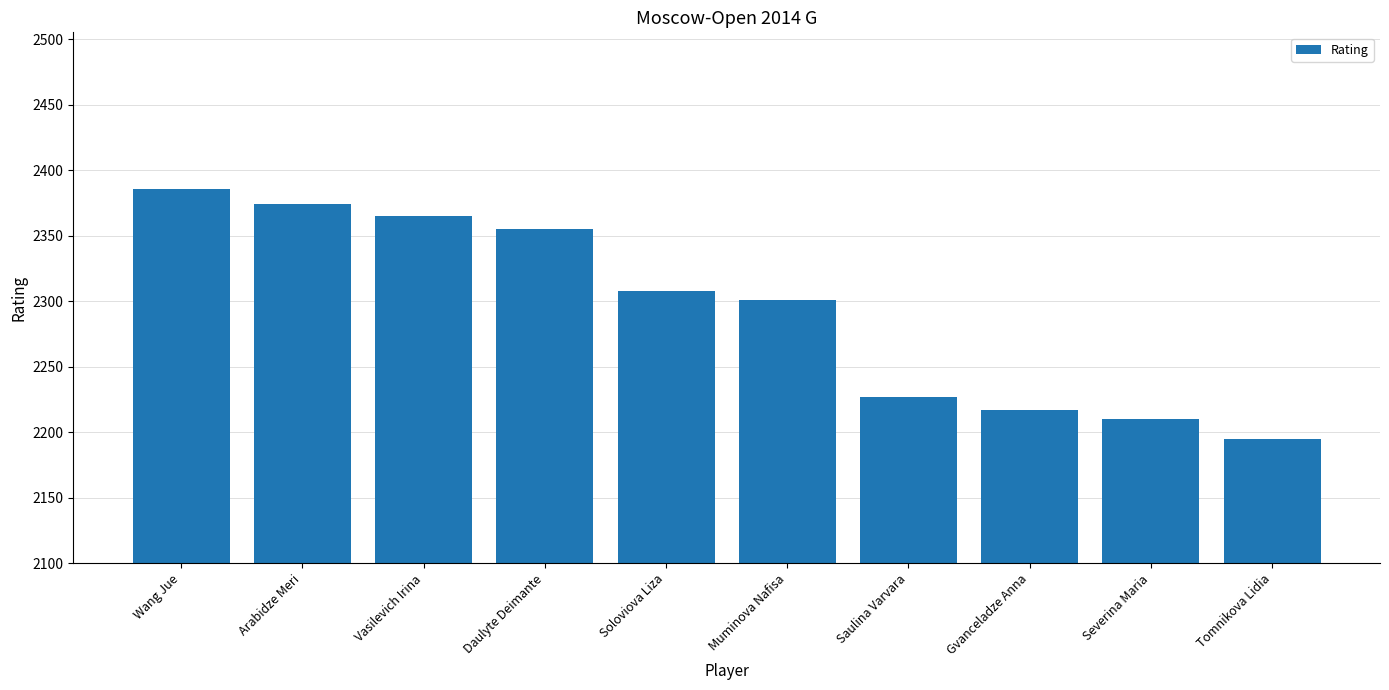

What value does the data have at Muminova Nafisa?

2301